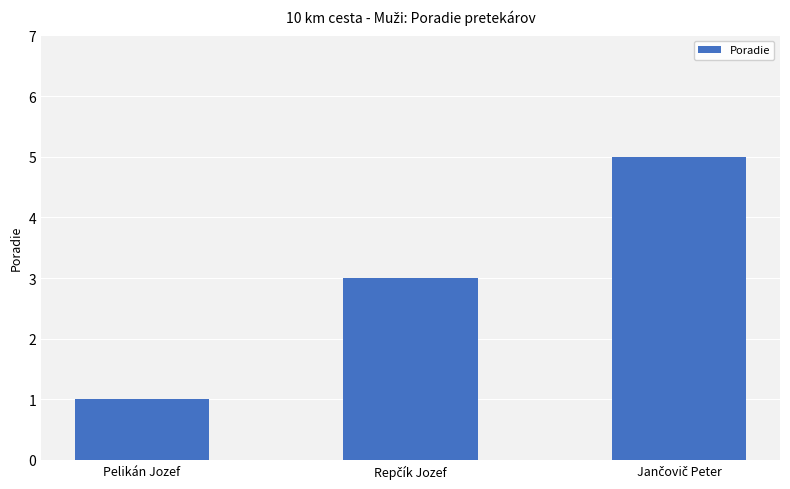

What is the smallest value displayed?

1